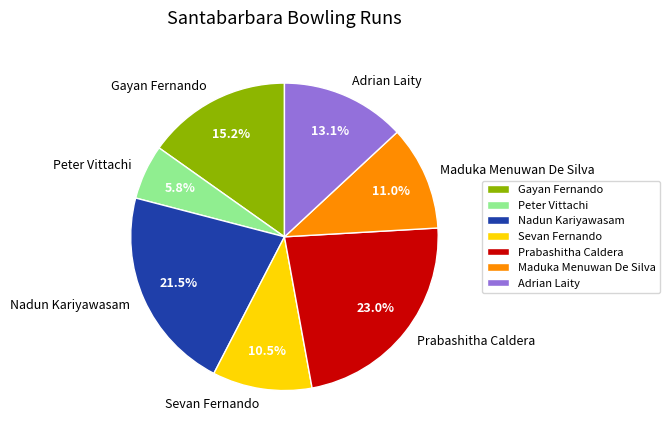

What percentage is NOT represented by Adrian Laity?

86.9%